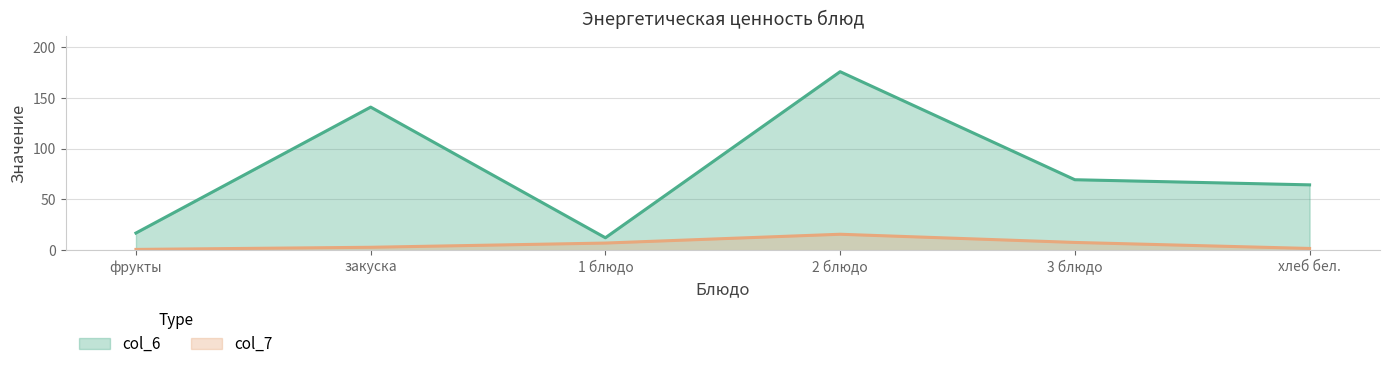

Which series has the largest range (max minus min)?

col_6